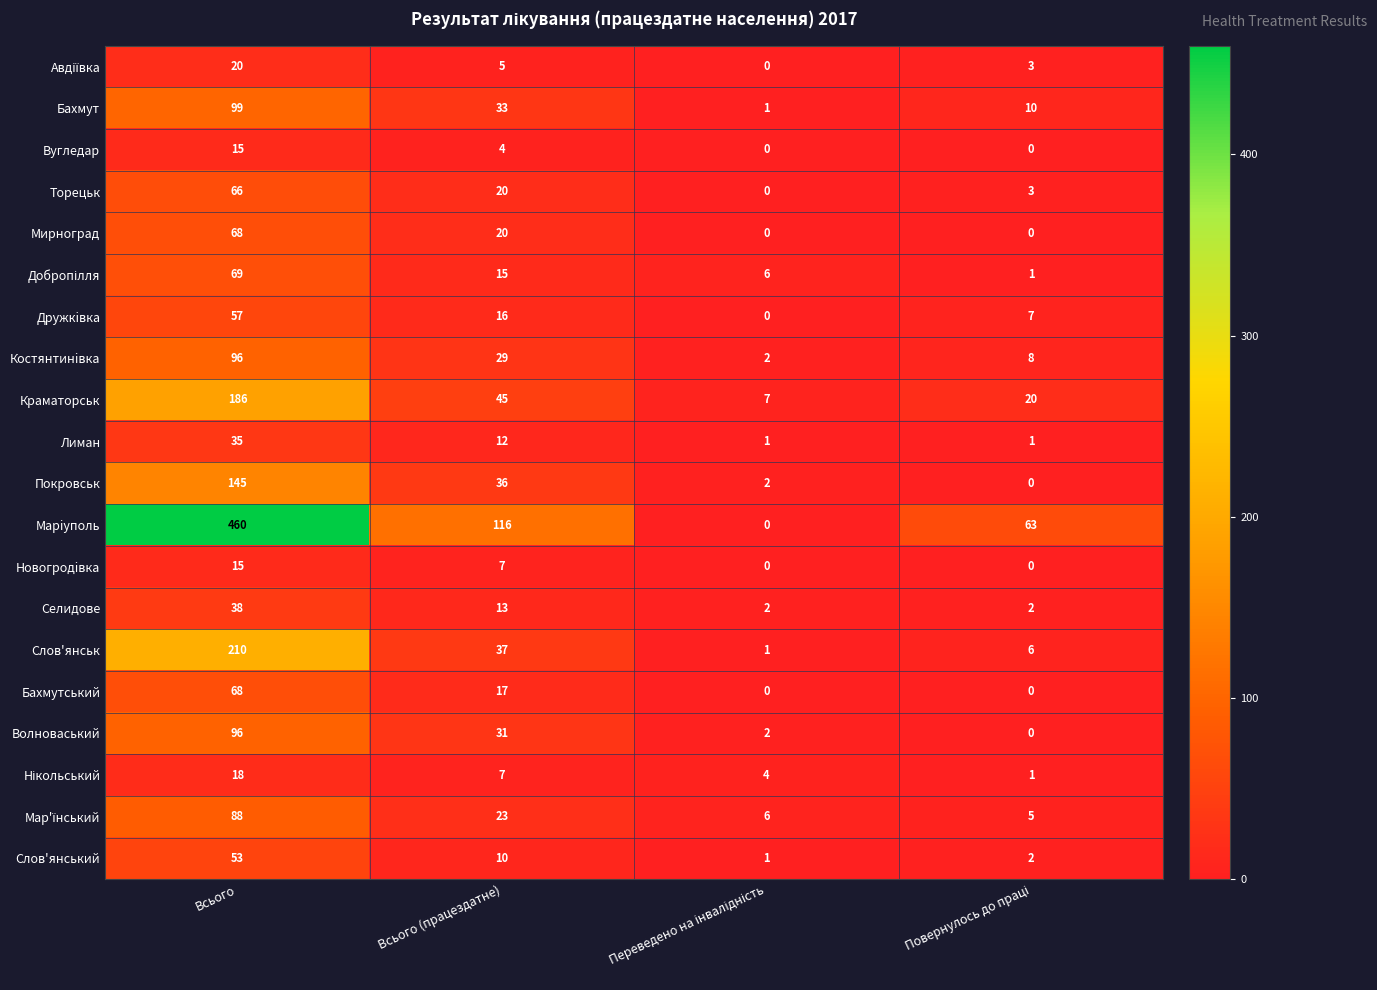

What is the sum of the Селидове values at Всього (працездатне) and Всього?

51